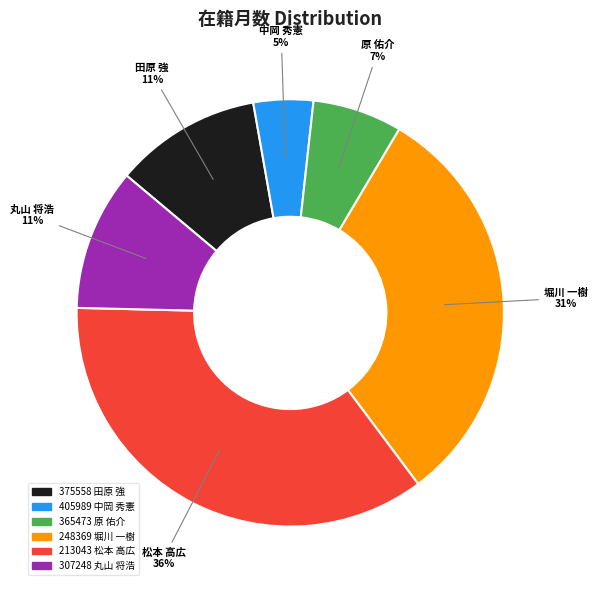

To the nearest percent, what is the difference between the 307248 丸山 将浩 and 365473 原 佑介 slice percentages?

4%